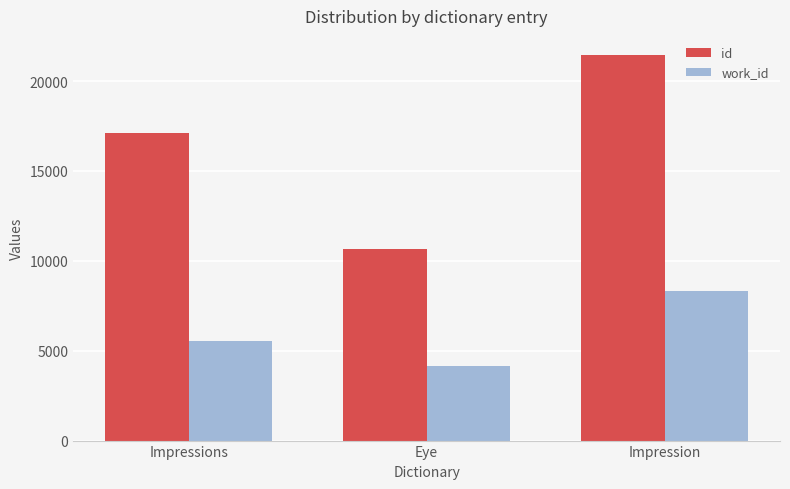

At which category does the chart reach its peak across all series?

Impression